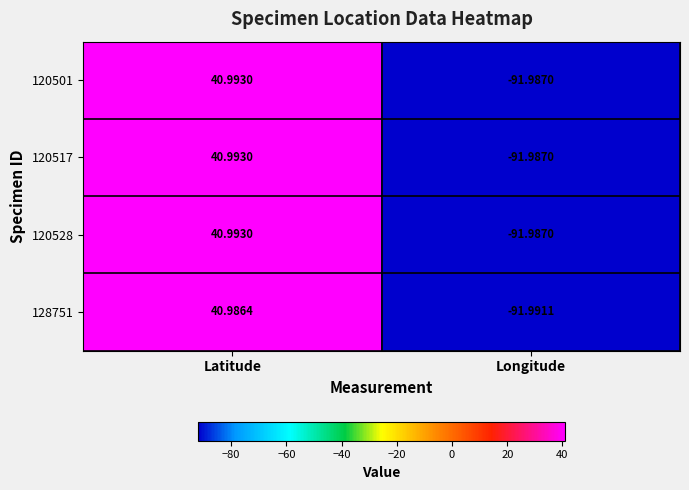

At which category is the sum across all series the highest?

Latitude